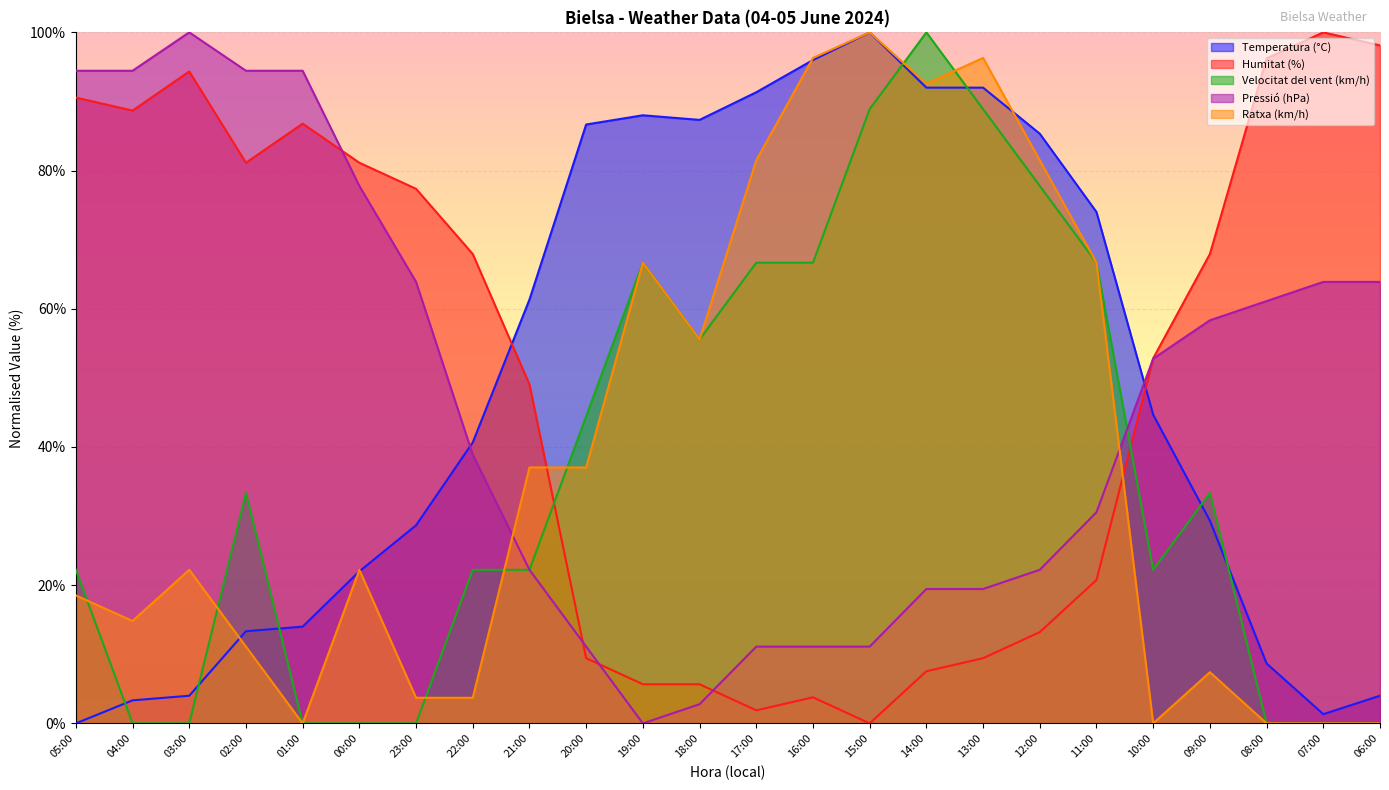

What is the maximum value shown in the chart?

100.0